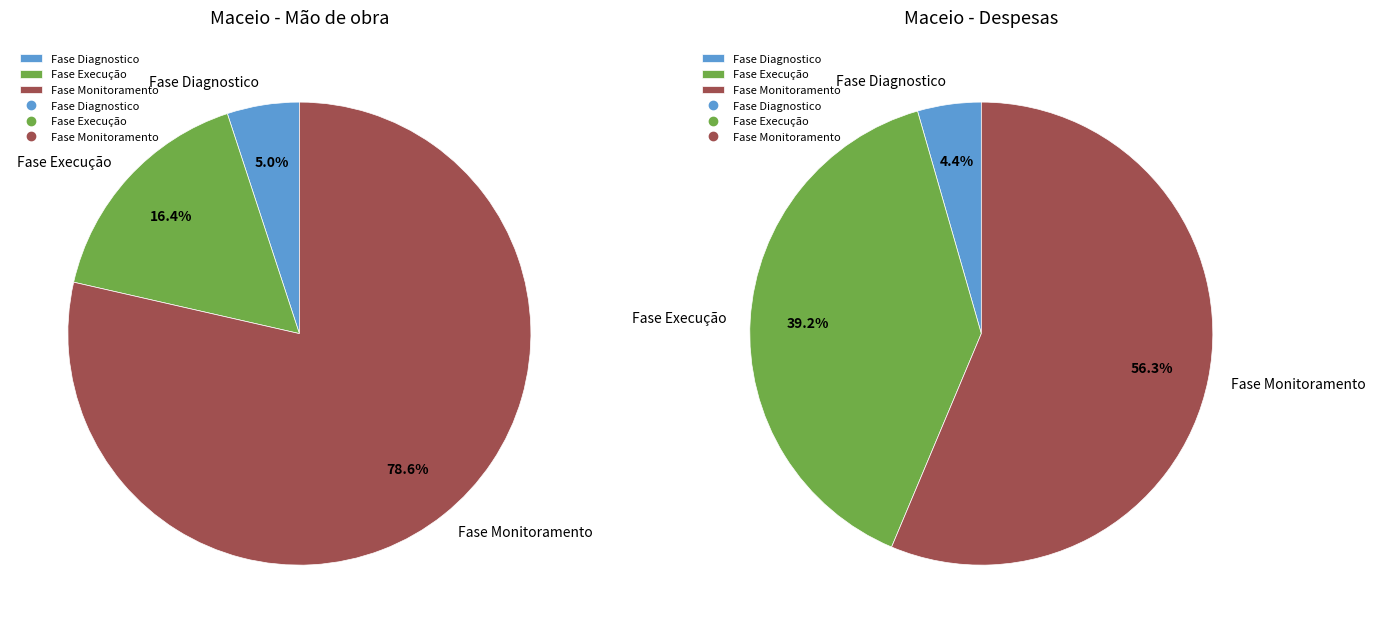

To the nearest percent, what percentage of the pie is Fase Diagnostico?

4%